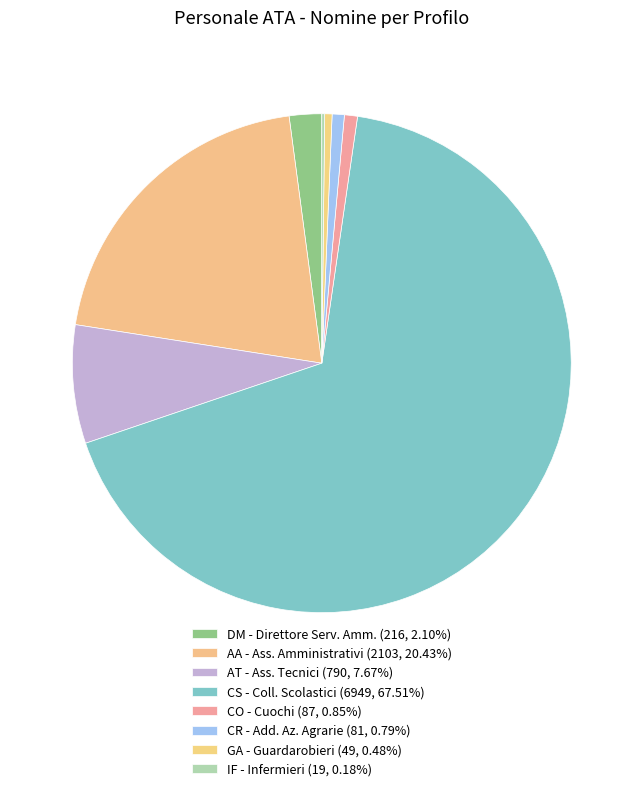

Rank the categories by value from lowest to highest.

IF - Infermieri, GA - Guardarobieri, CR - Add. Az. Agrarie, CO - Cuochi, DM - Direttore Serv. Amm., AT - Ass. Tecnici, AA - Ass. Amministrativi, CS - Coll. Scolastici